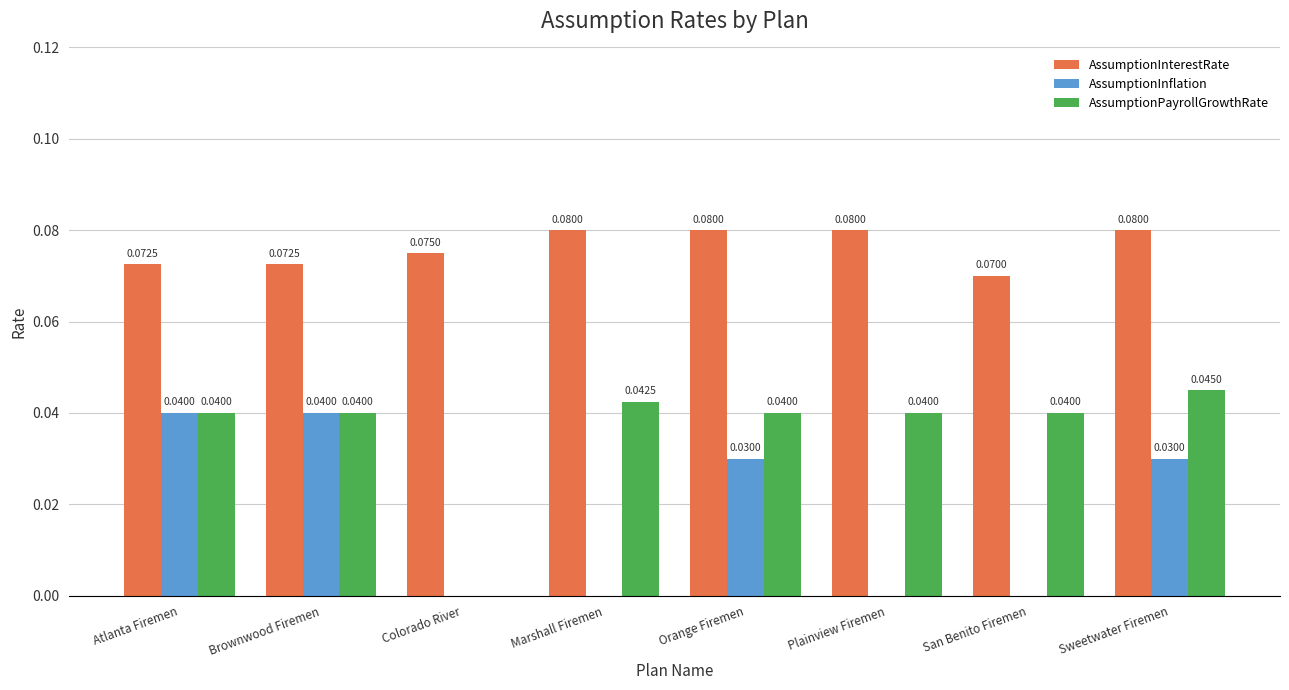

What is the sum of all AssumptionPayrollGrowthRate values?

0.3